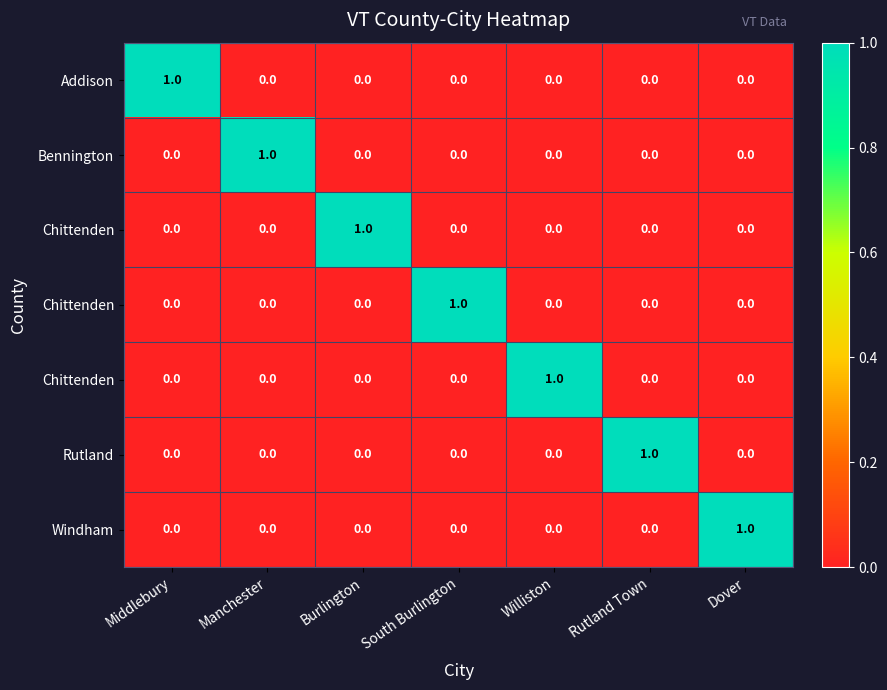

At which category does the chart reach its peak across all series?

Middlebury